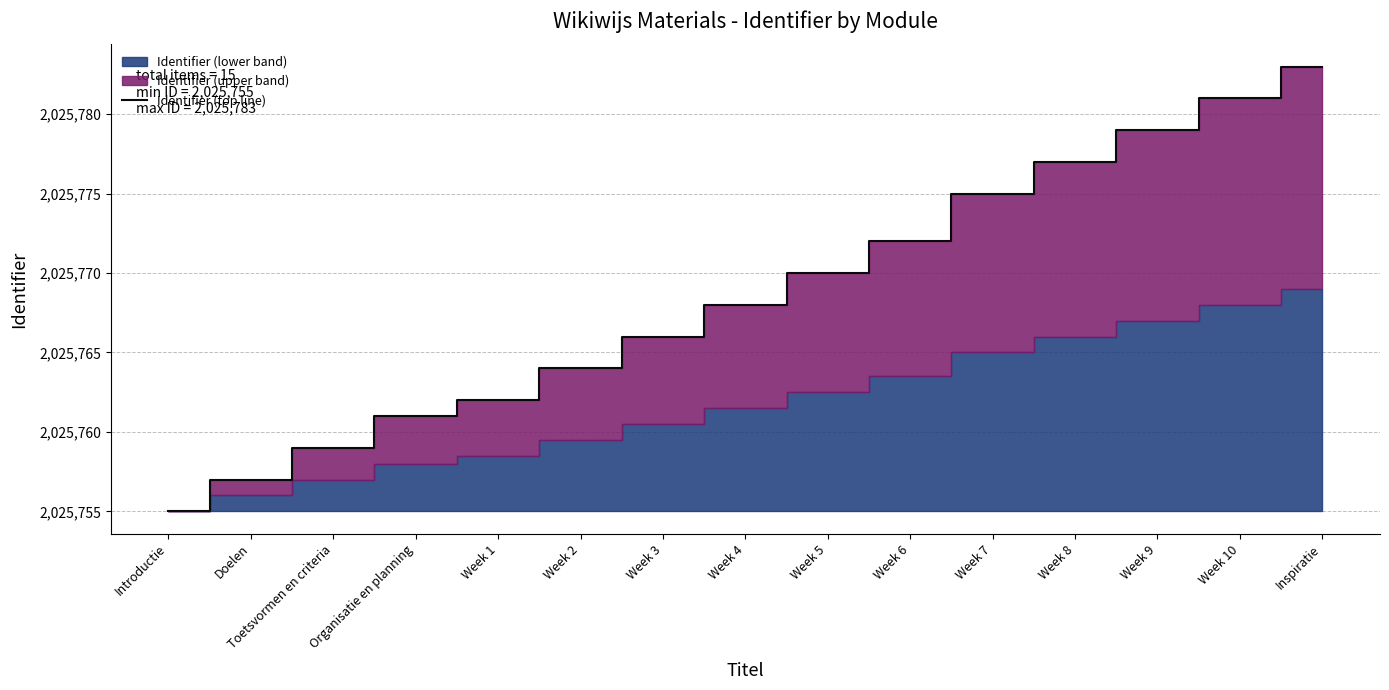

Read the value at Week 1, to the nearest 5.

2025760